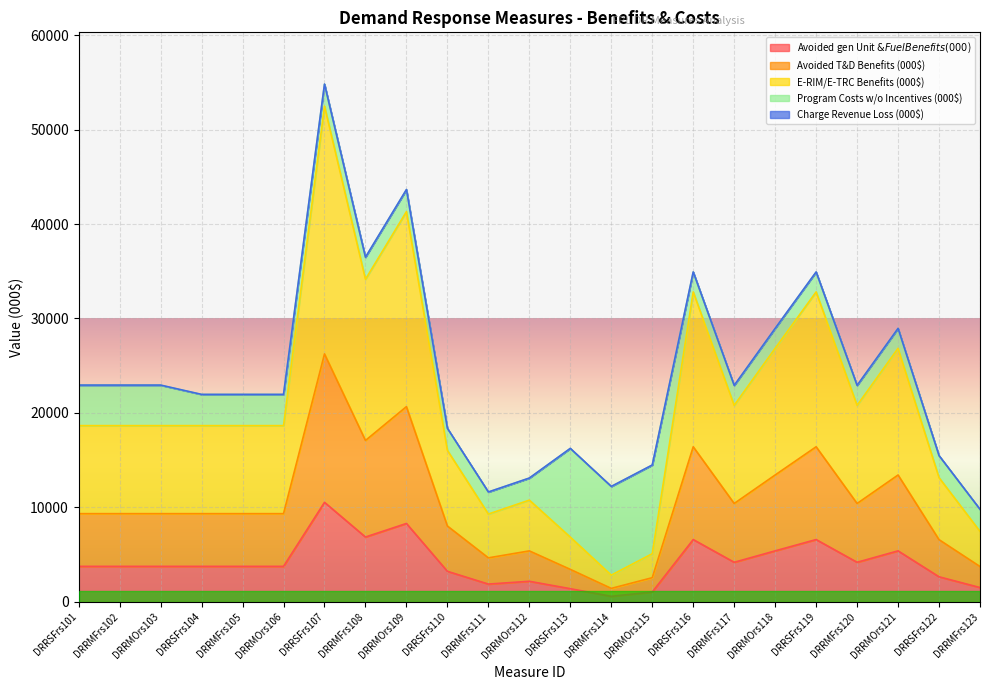

At which category is the sum across all series the highest?

DRRSFrs107